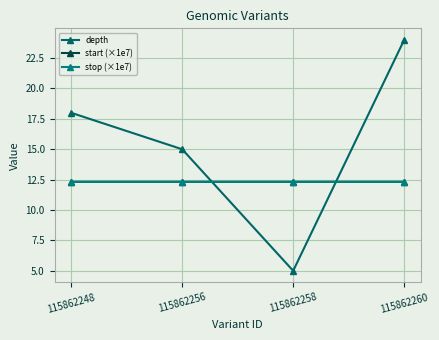

How many lines are shown in the chart?

3